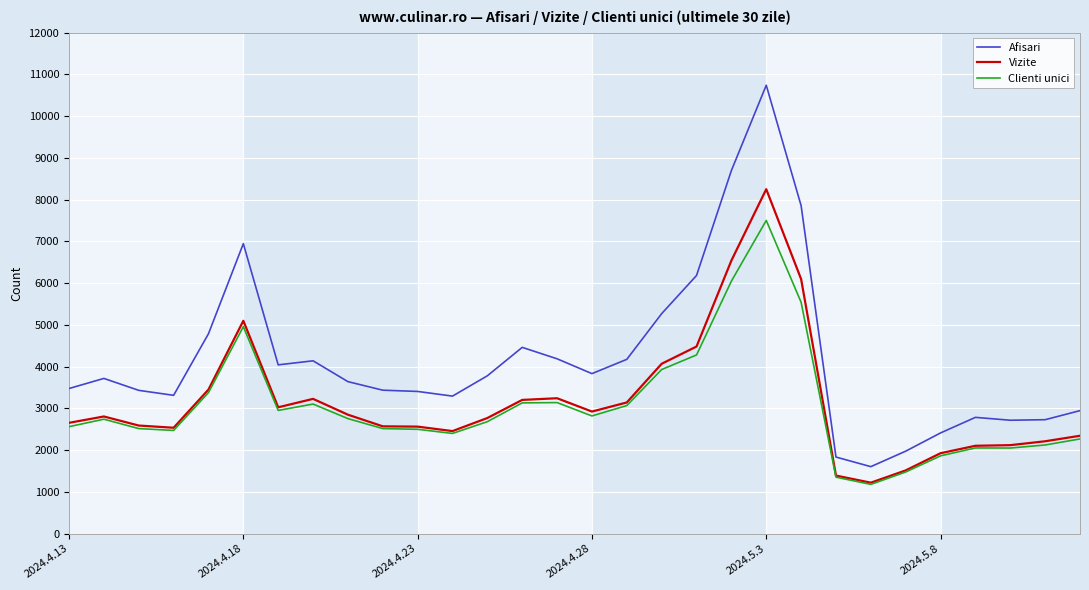

Which series has the widest spread of values?

Afisari